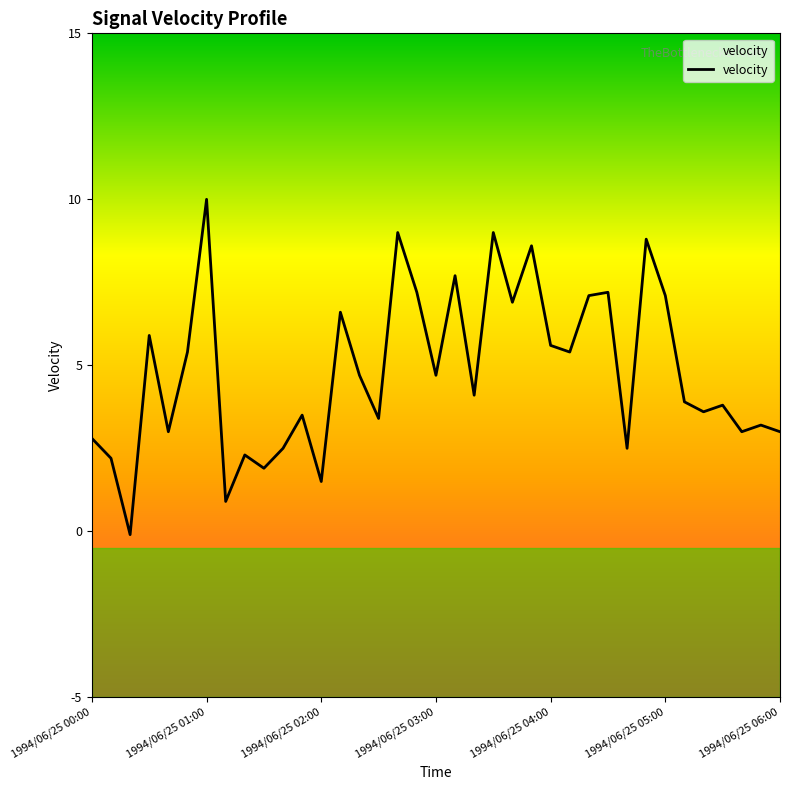

How many points are lower than both their immediate neighbors (excluding endpoints)?

13